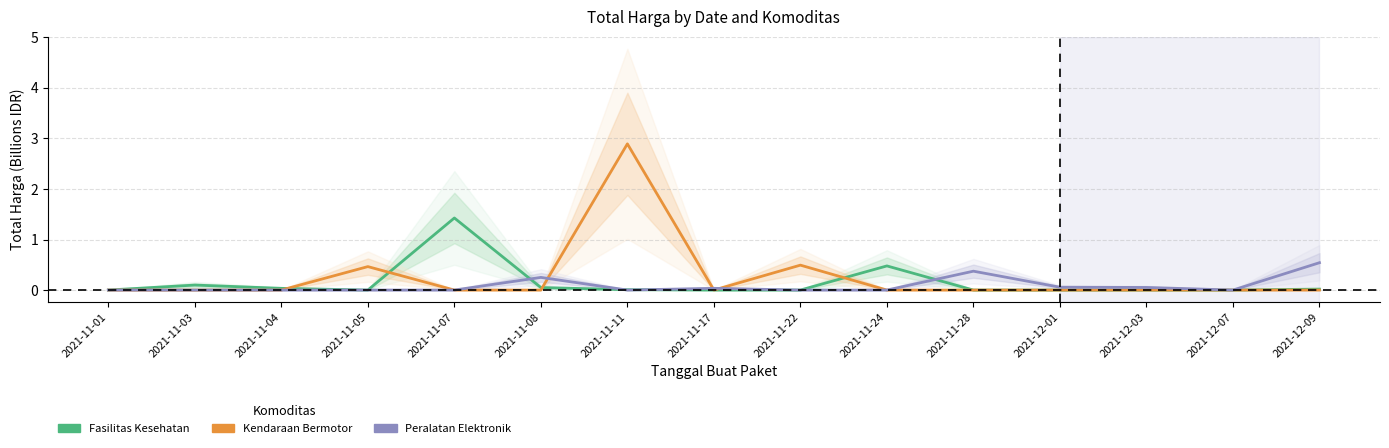

What is the maximum value shown in the chart?

2.9